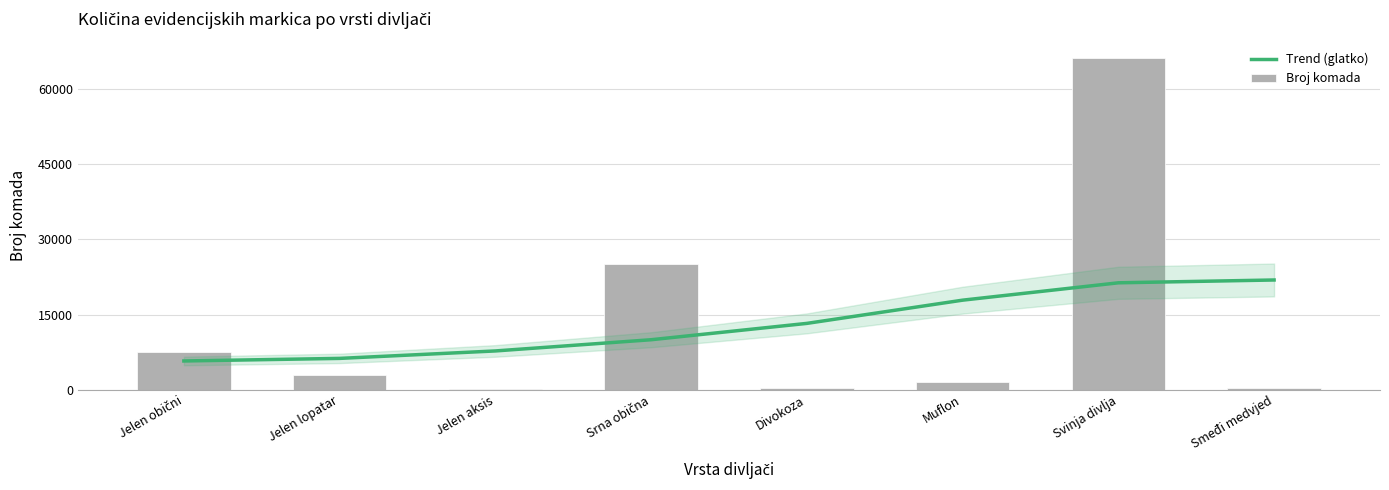

Which series changed the most between Jelen obični and Muflon?

Trend (glatko)